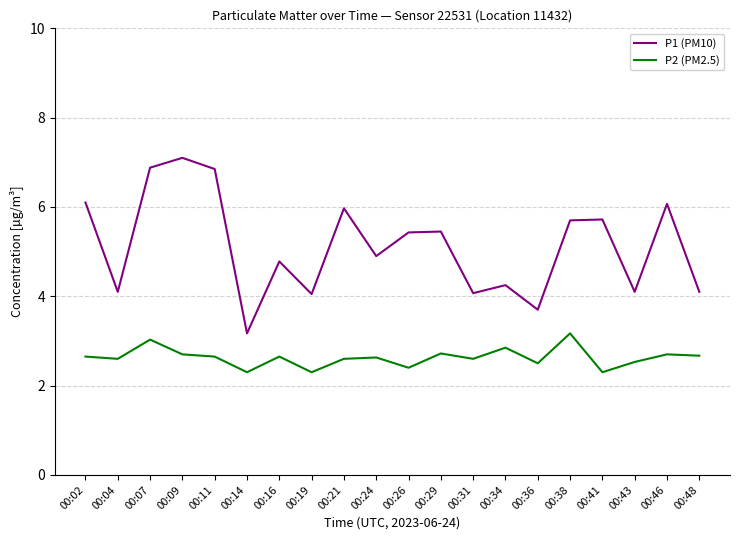

What are all the series names shown in the legend?

P1 (PM10), P2 (PM2.5)